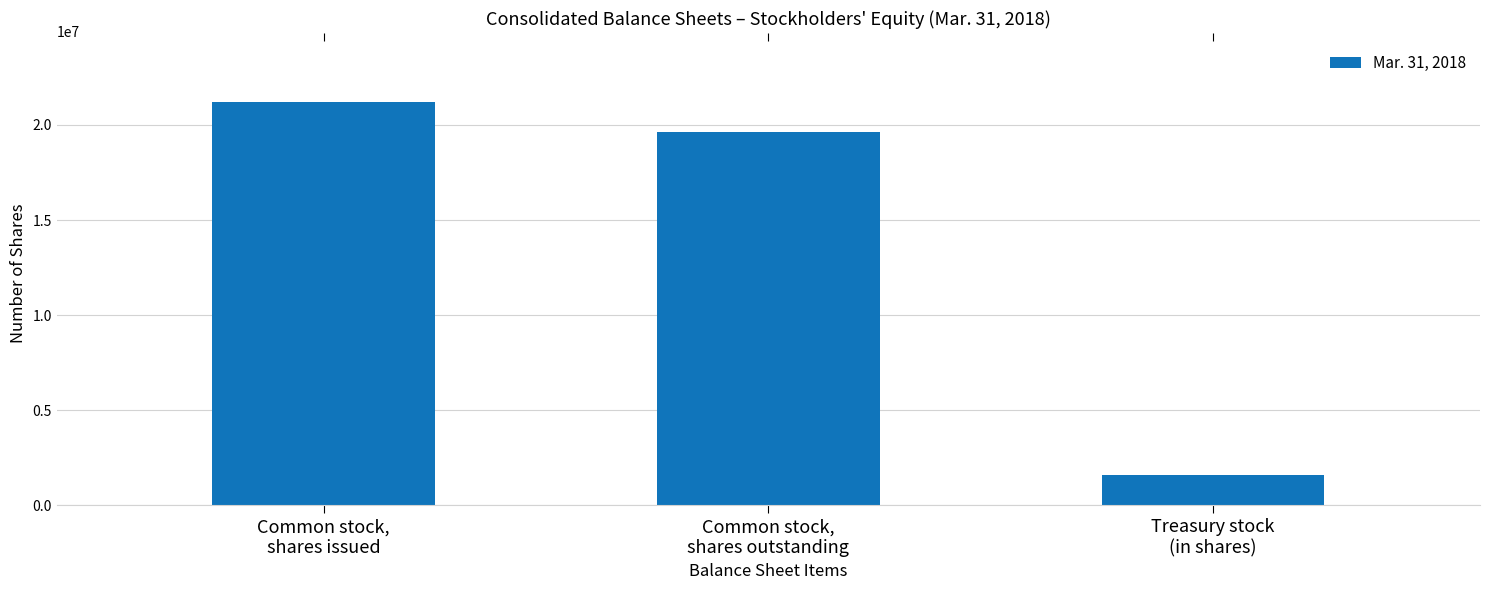

Which category has the highest value across all series?

Common stock,
shares issued